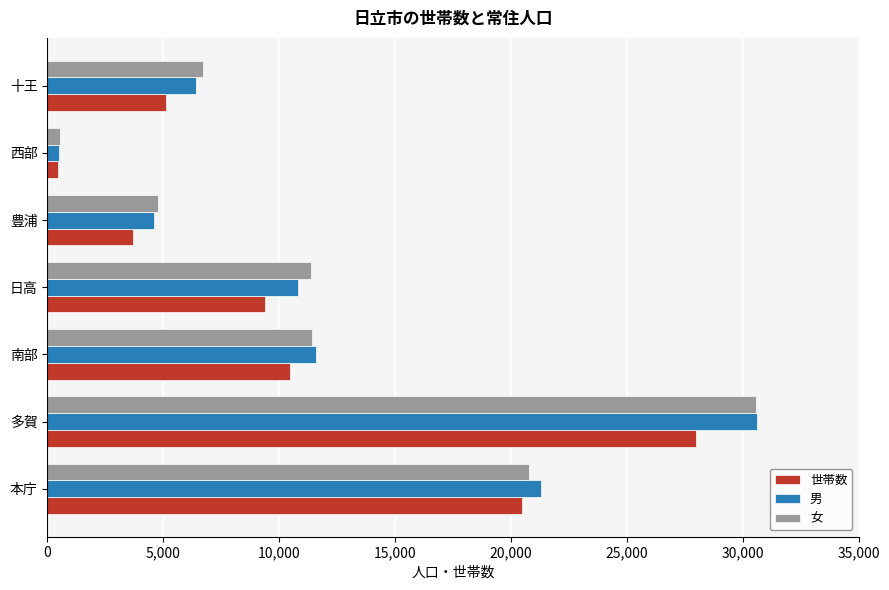

The 女 series shows 4765 at 豊浦. True or false?

True